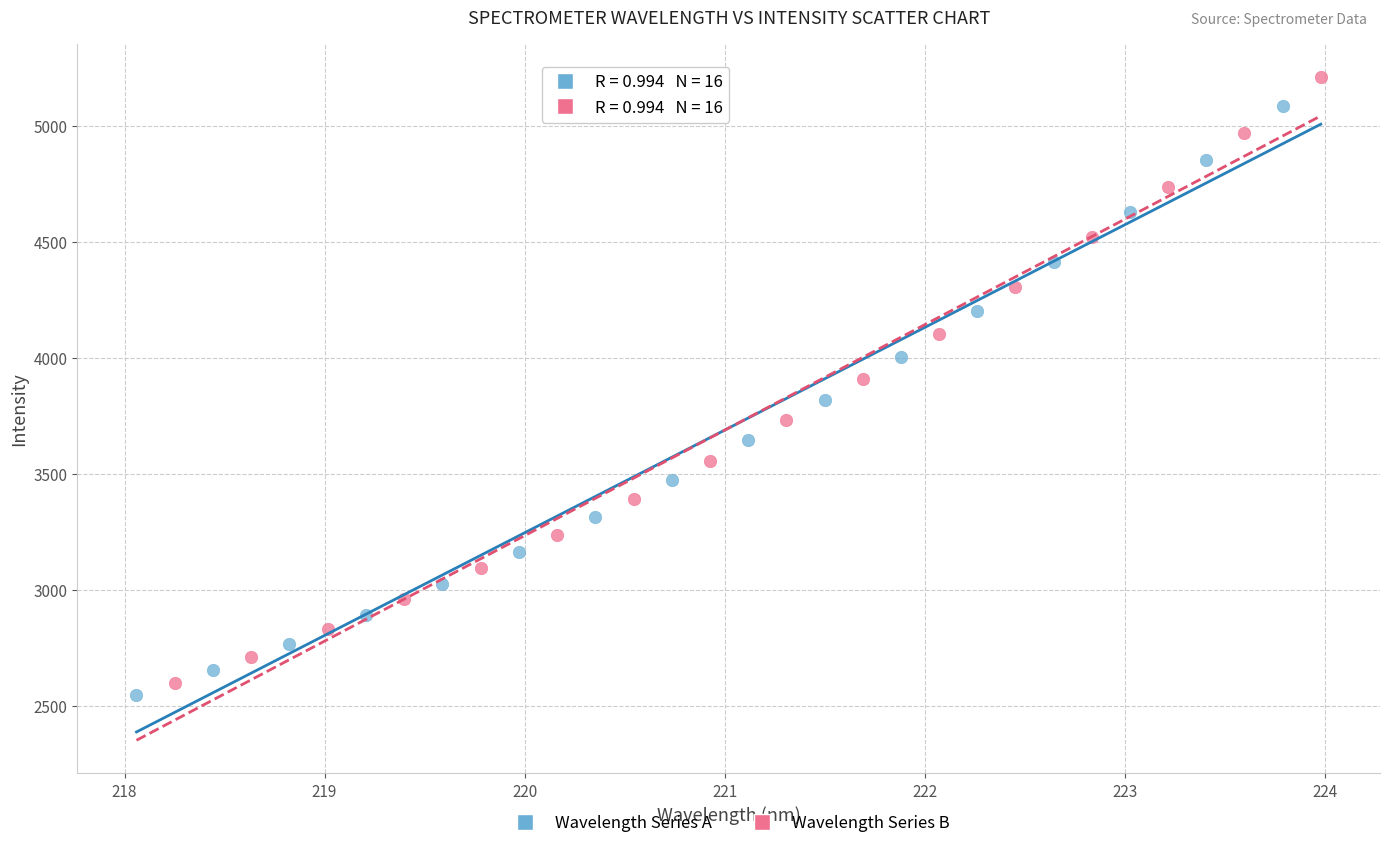

Which series has the widest spread of Y values?

Wavelength Series B